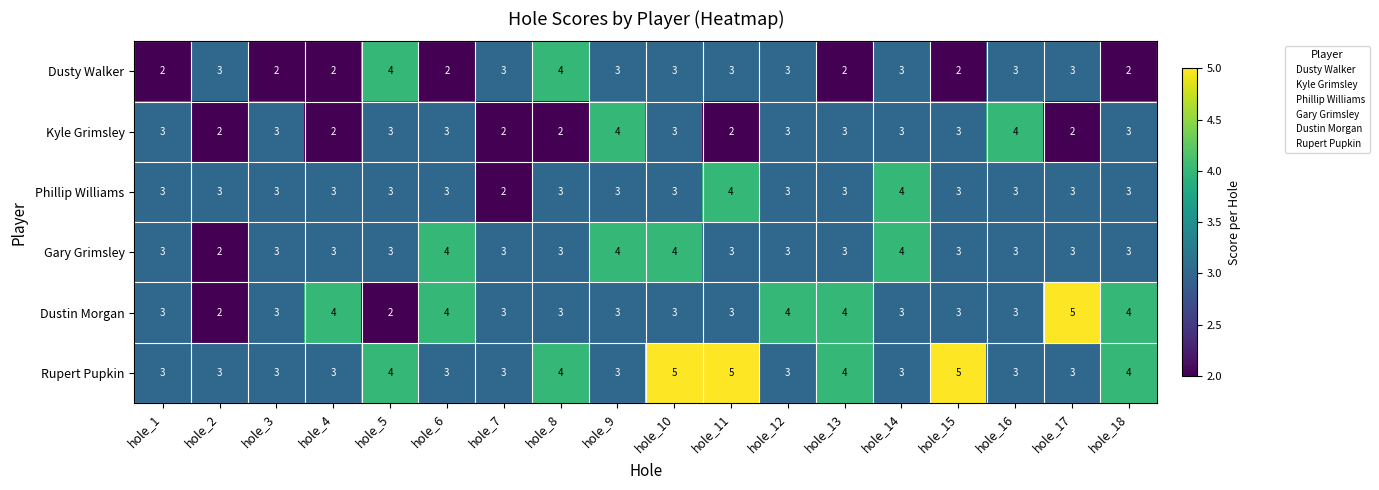

Between hole_4 and hole_8, which series saw the biggest shift?

Dusty Walker